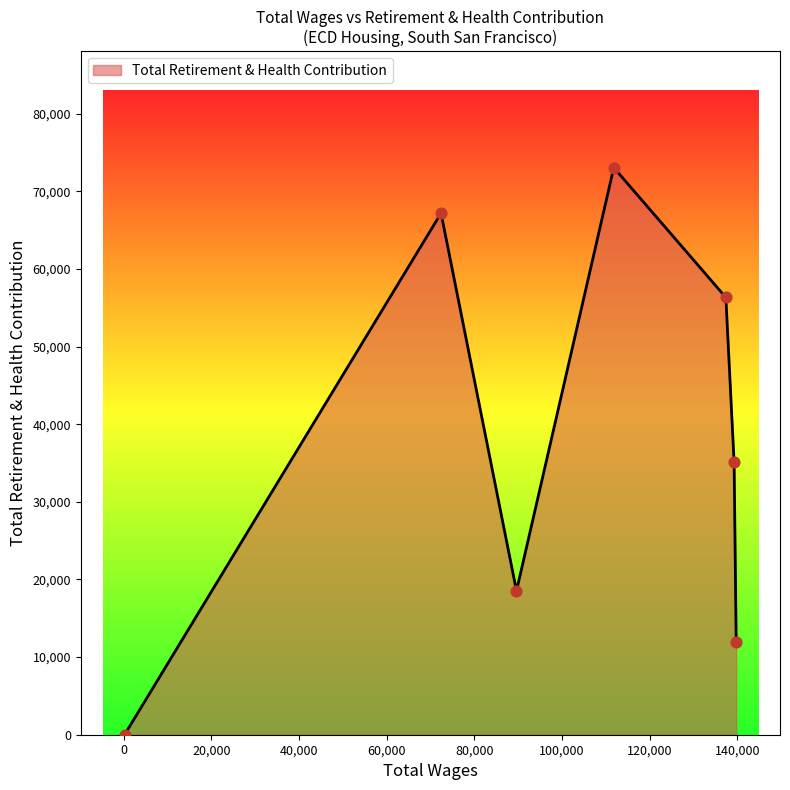

What is the difference between the maximum and minimum values?

73048